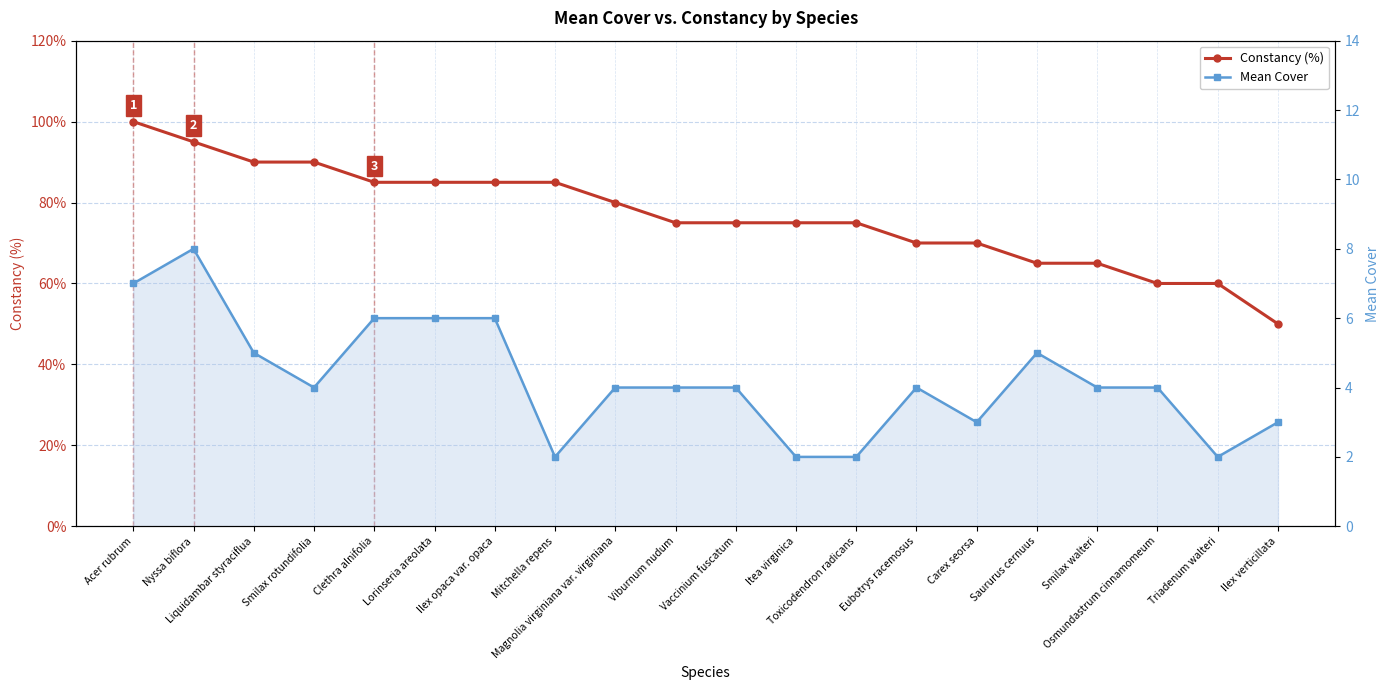

Which series changed the most between Lorinseria areolata and Triadenum walteri?

Constancy (%)